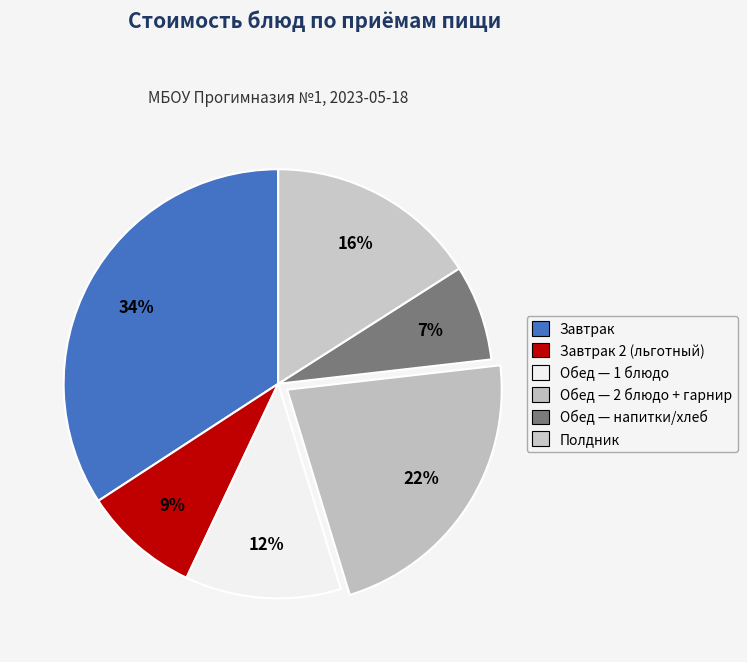

How many slices are in this pie chart?

6